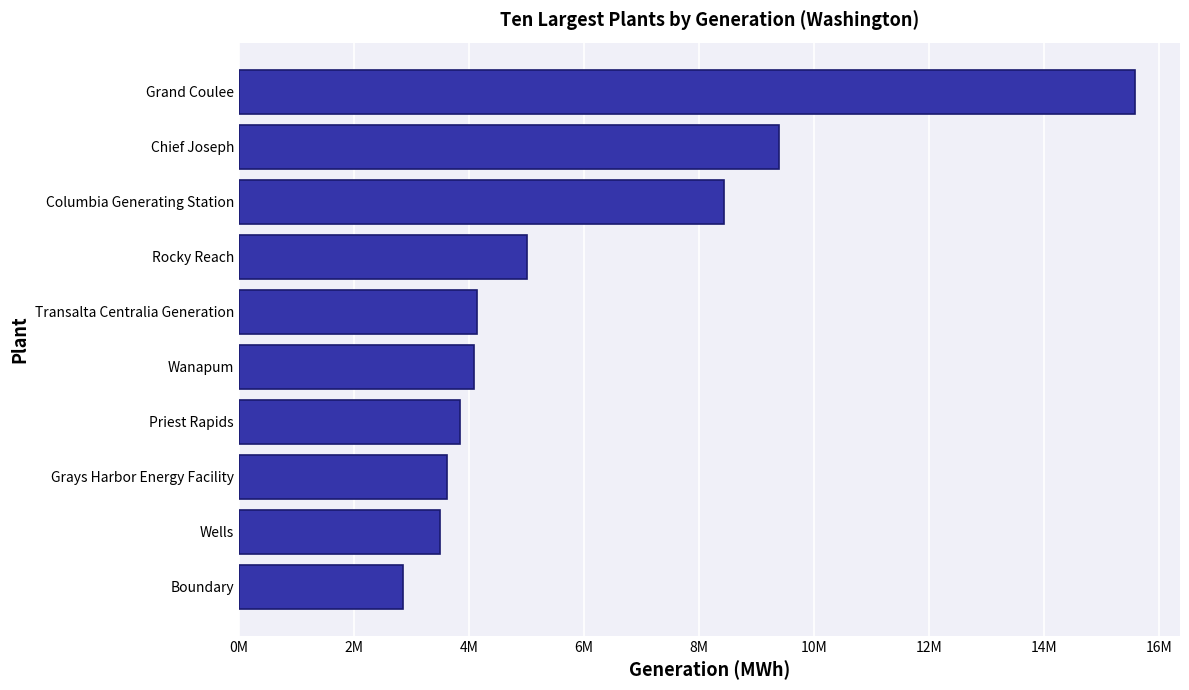

At which label is the value closest to 9213953?

Chief Joseph